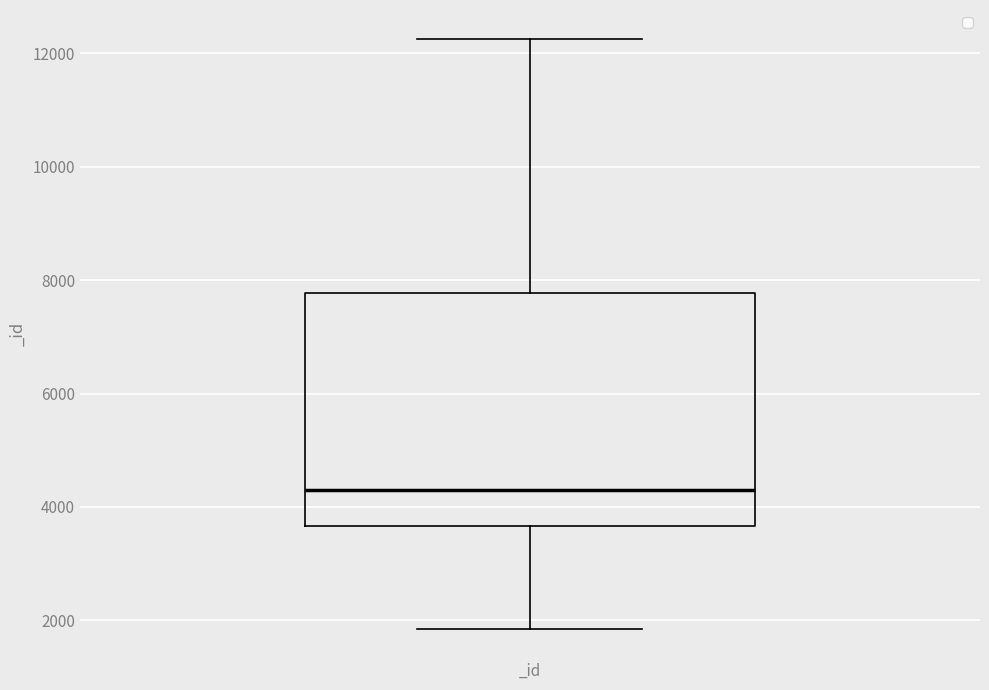

Read this box plot against the y-axis: the position of the median line, the range covered by the box, and the ends of both whiskers. The values are not printed on the chart, so give them approximately, as read against the axis.

median 4200, box 3600 to 7800, whiskers 1800 to 12200